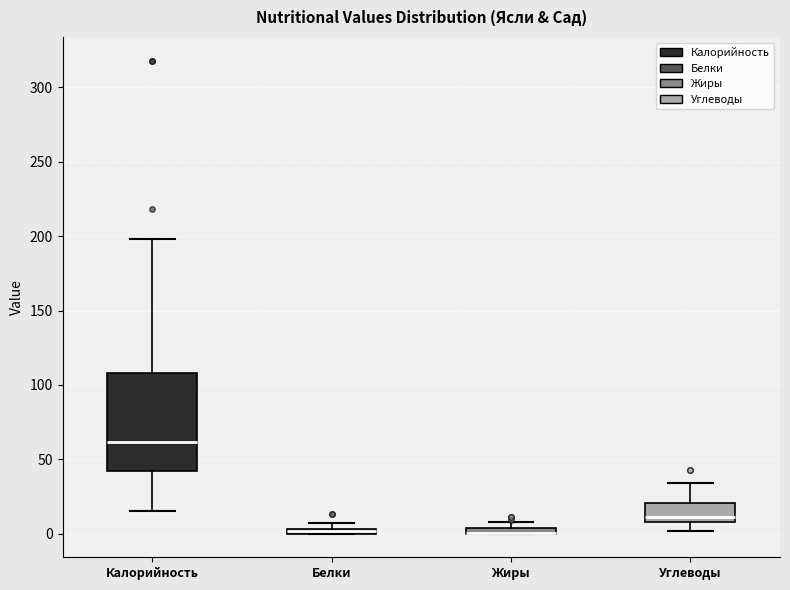

Where does the lower whisker of the box for Калорийность end on the y-axis? The values are not printed on the chart, so give them approximately, as read against the axis.

15